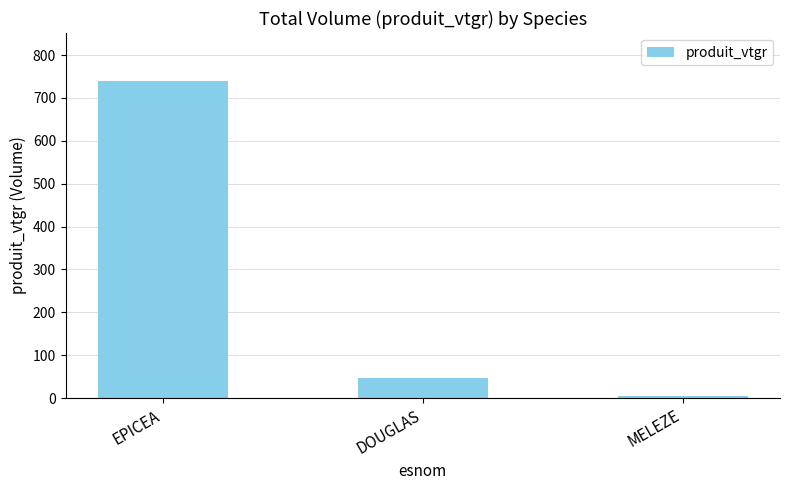

Does the chart contain stacked bars?

No